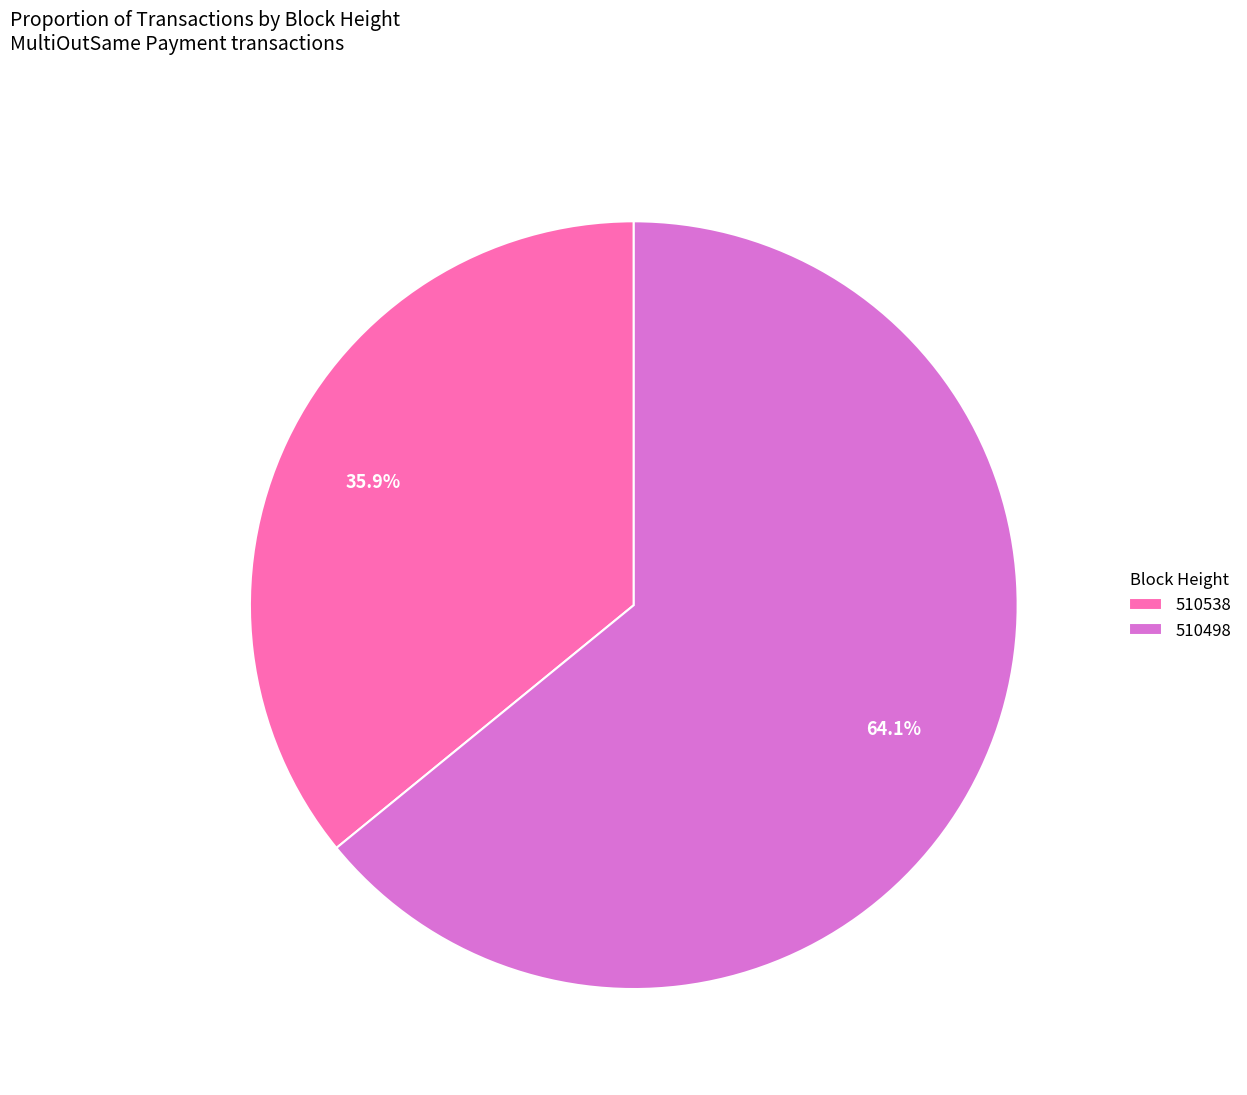

To the nearest percent, what is the difference between the largest and smallest slice percentages?

28%